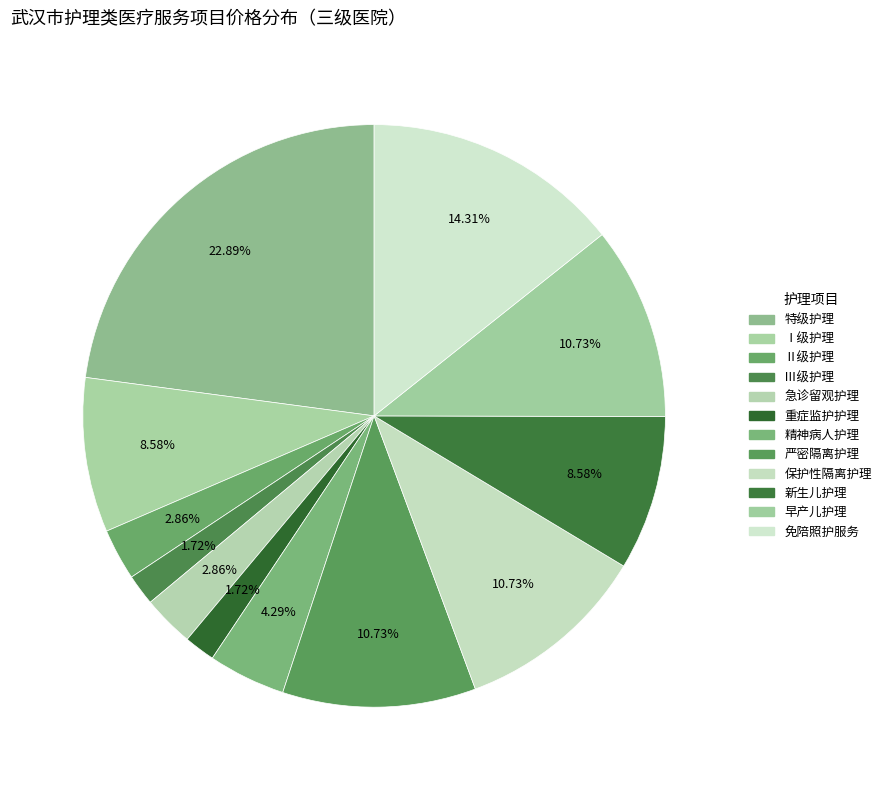

Is Ⅰ级护理 the majority of the pie?

No